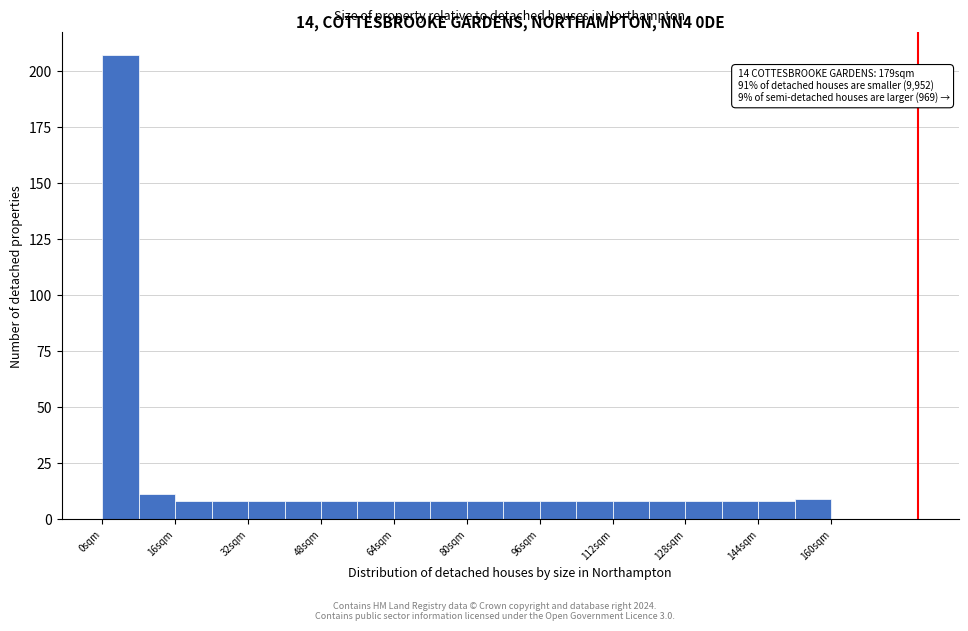

Which range on the x-axis has the tallest bar?

0 to 8